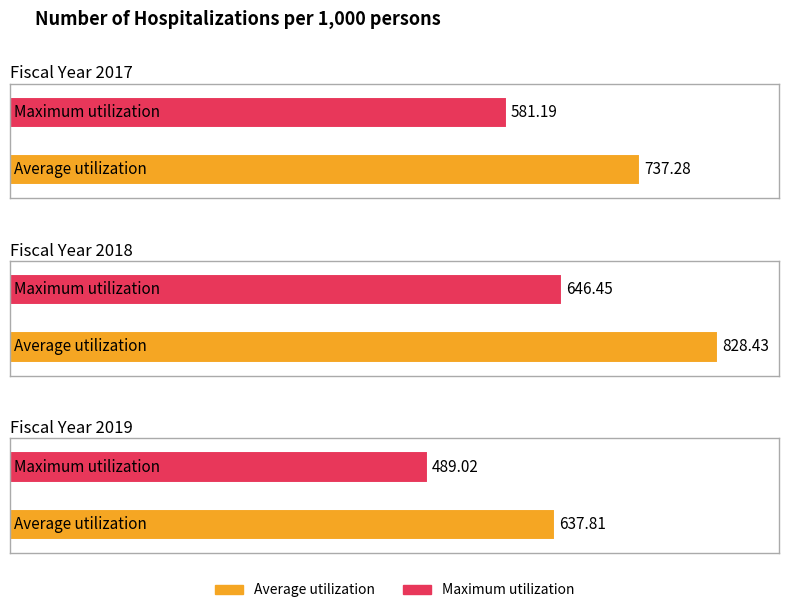

How many bars are there in total?

6